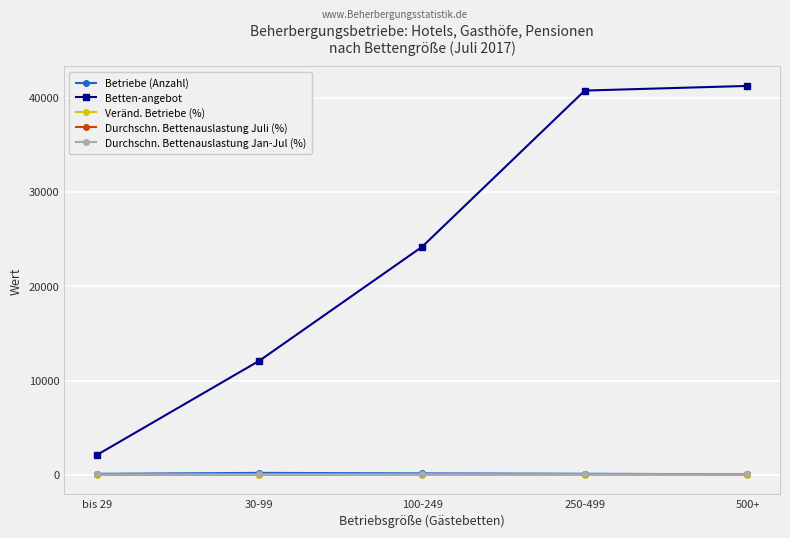

What is the value of the Veränd. Betriebe (%) point at the 5th from the left?

1.9